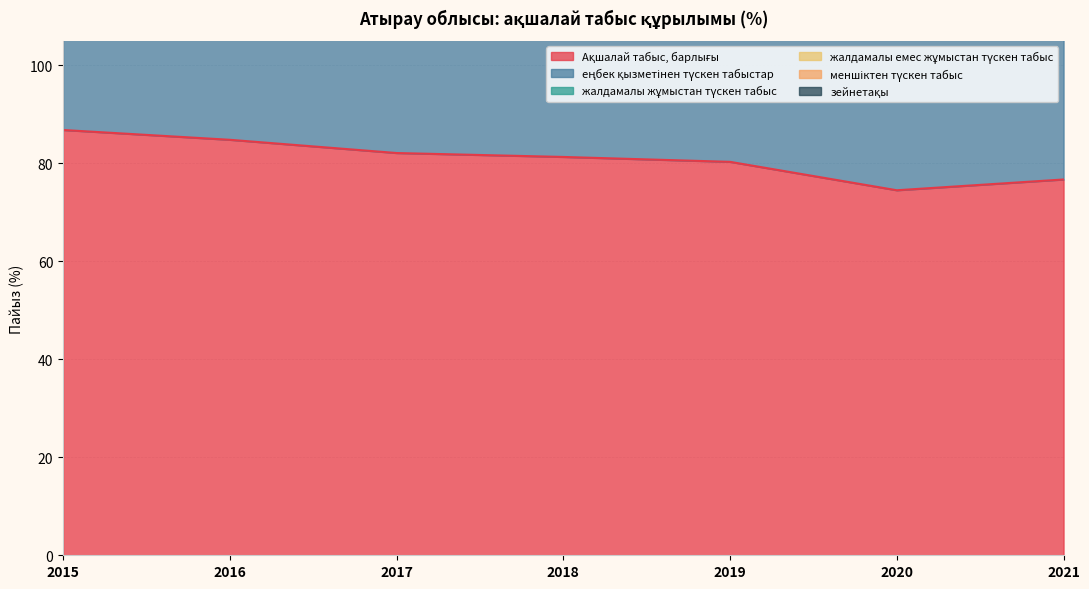

At which category does жалдамалы емес жұмыстан түскен табыс reach its first local valley?

2020